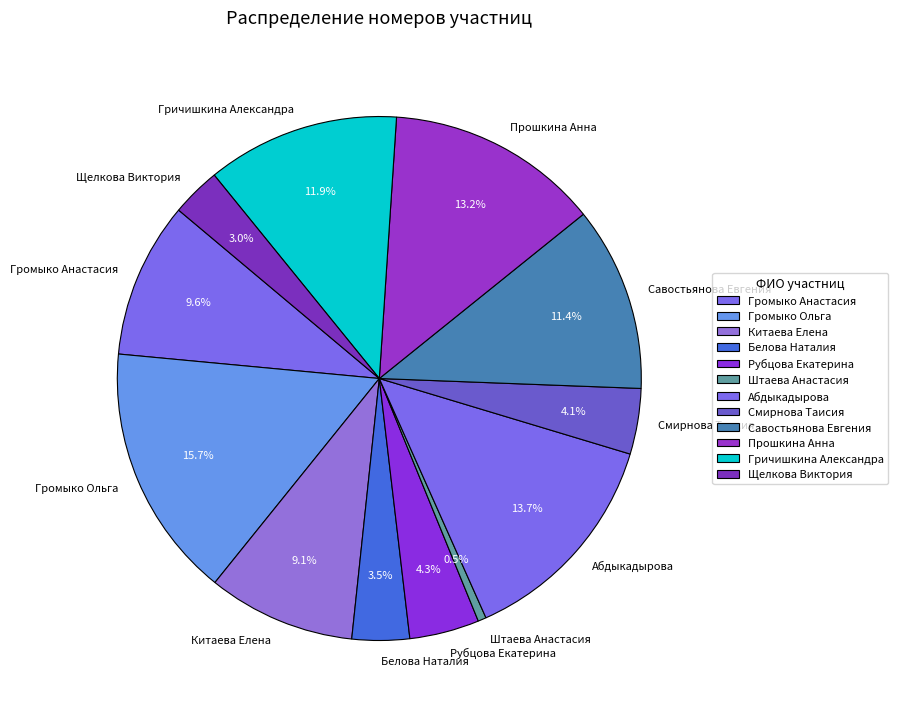

To the nearest percent, what is the combined percentage of Китаева Елена and Громыко Ольга?

25%